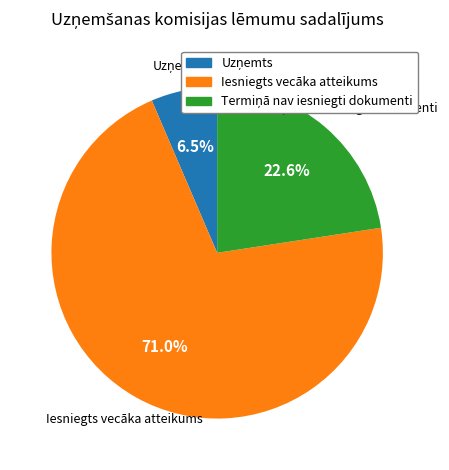

Which slice is the largest?

Iesniegts vecāka atteikums